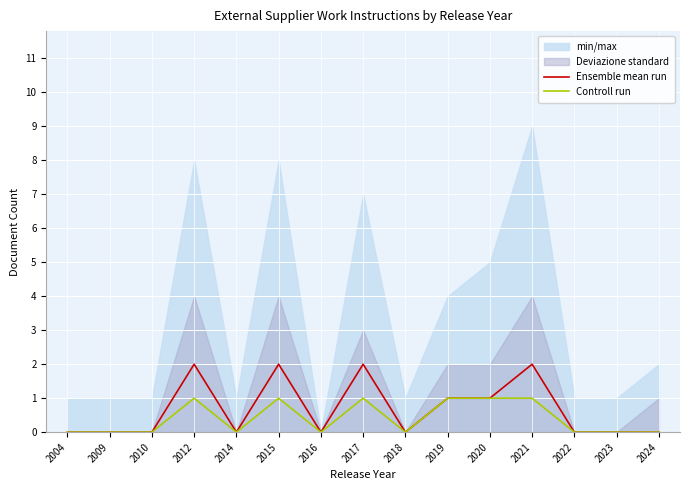

True or false: Controll run has more than 2 points higher than both neighbors.

True